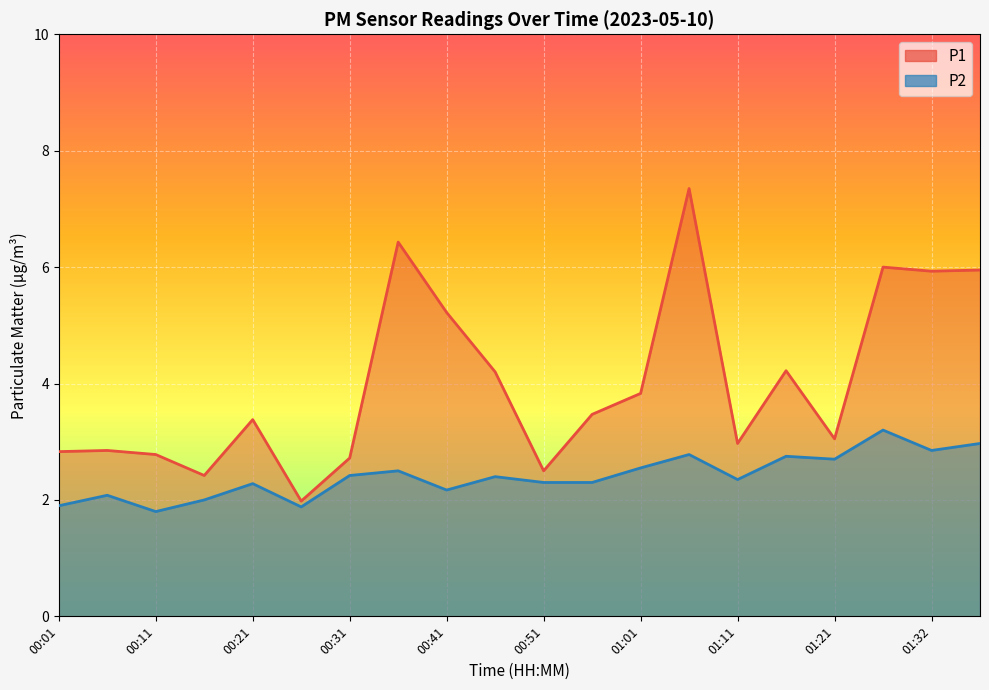

At which label does P2 reach its minimum?

00:11